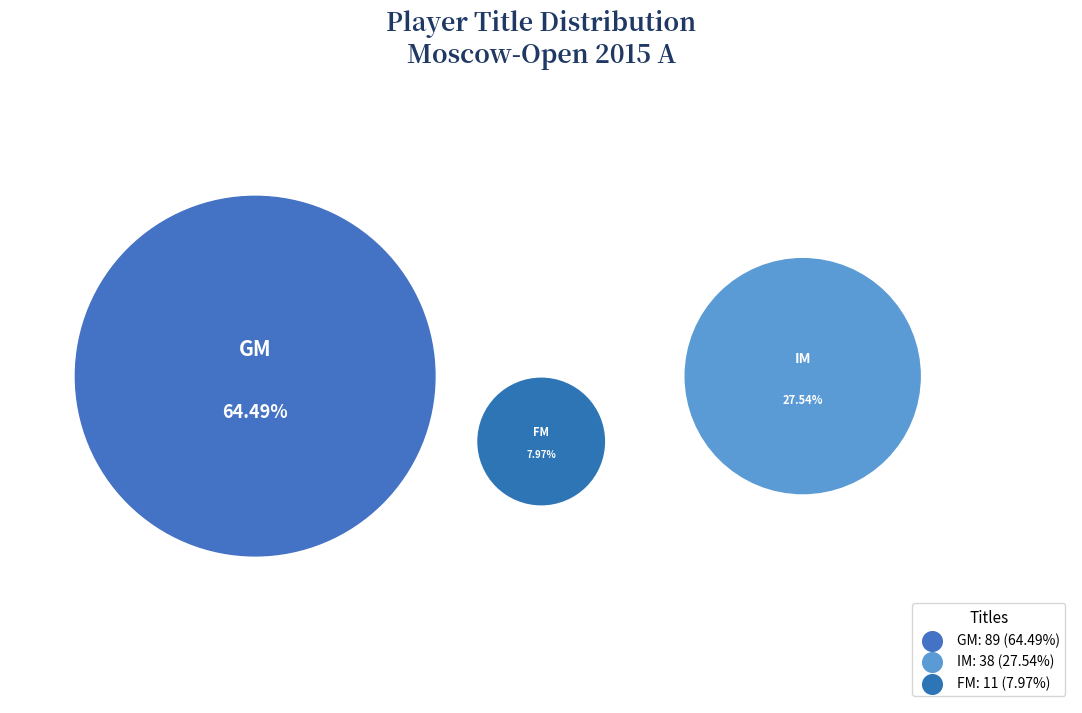

Is it true that IM is 28% of the pie?

True